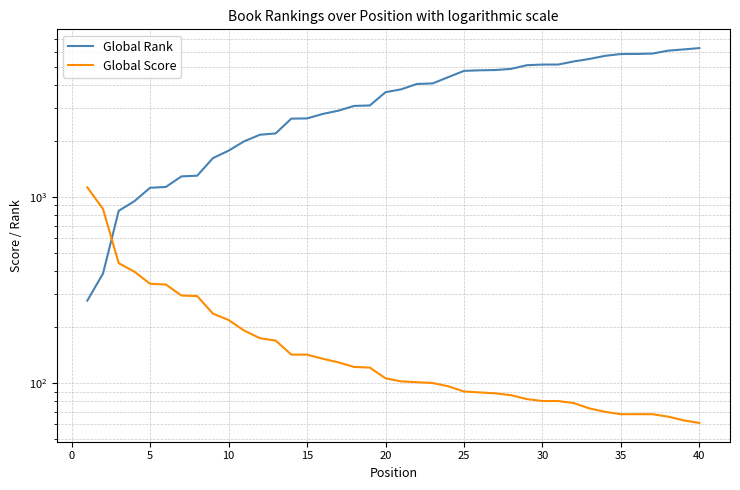

Which series has the largest total across all categories?

Global Rank